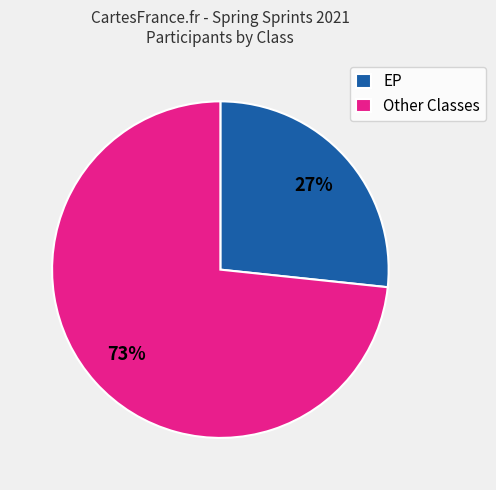

Rank the categories by value from highest to lowest.

Other Classes, EP